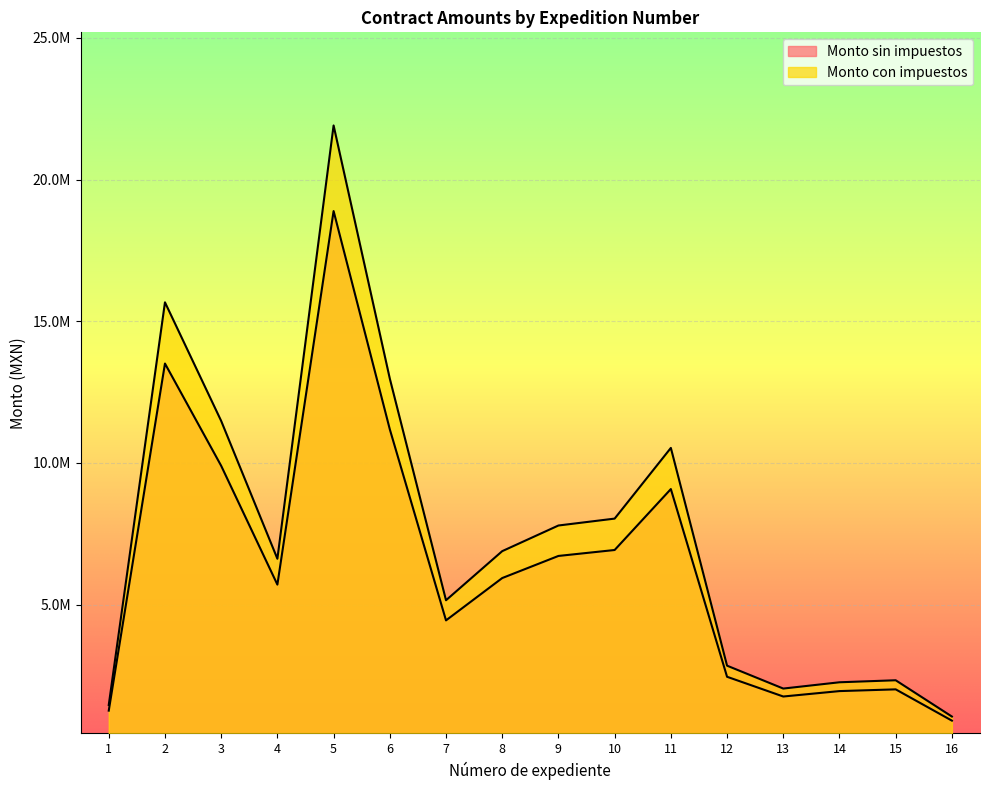

What is the sum of all Monto con impuestos values?

118999477.0